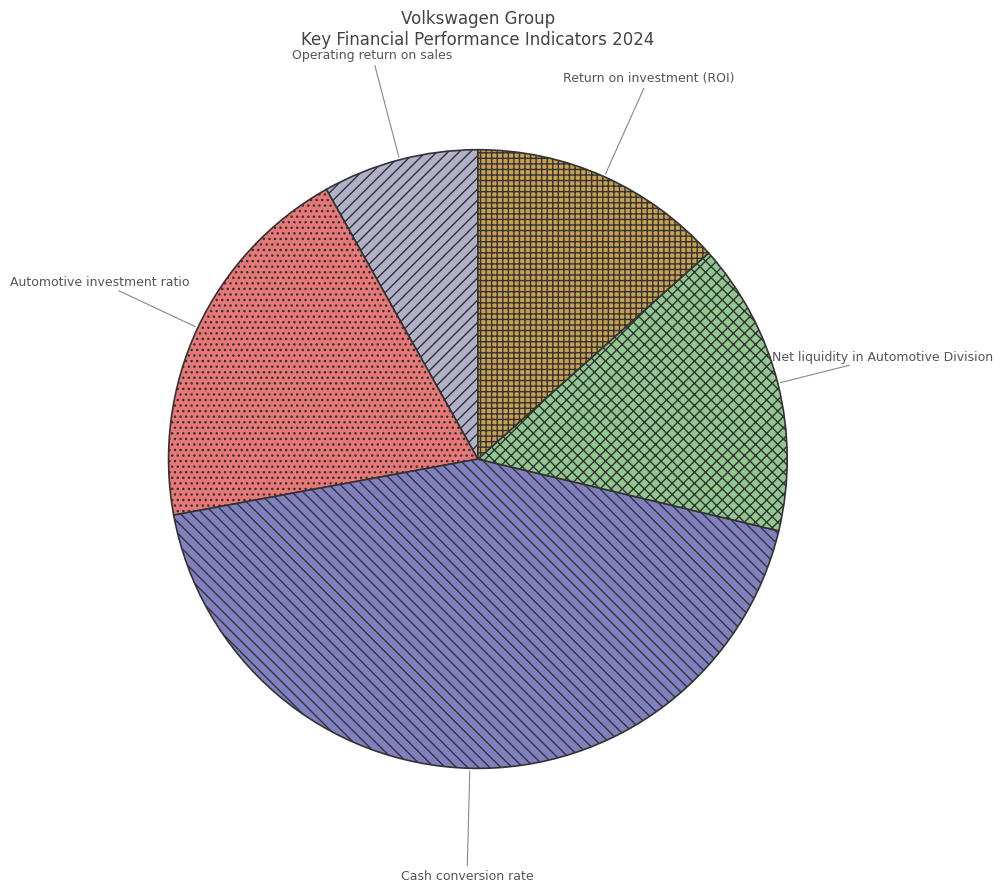

Which has a higher value, Operating return on sales or Return on investment (ROI)?

Return on investment (ROI)